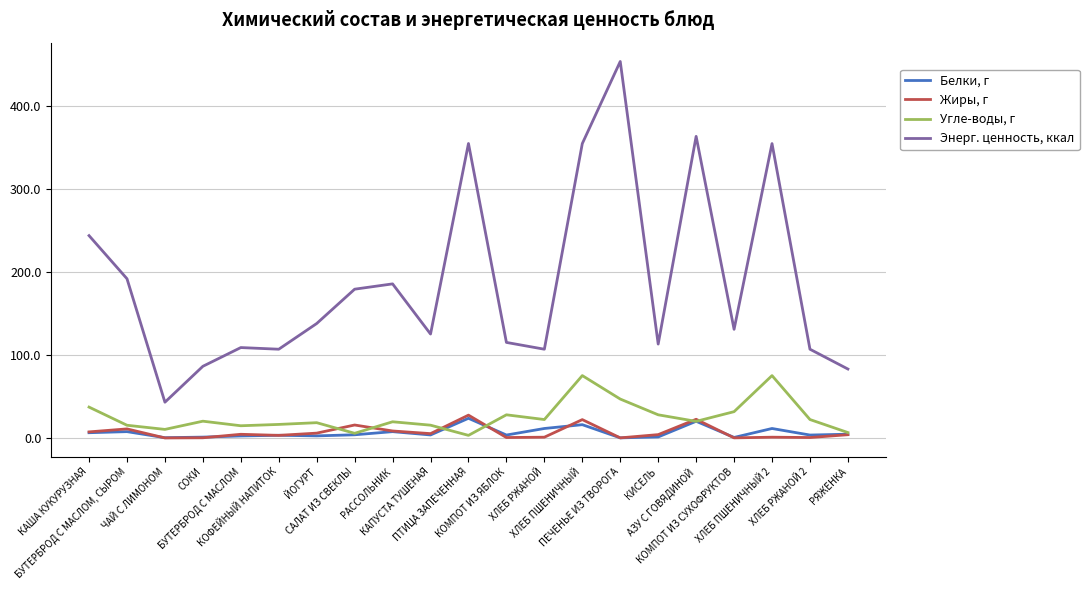

Where is the first local minimum for Угле-воды, г?

ЧАЙ С ЛИМОНОМ